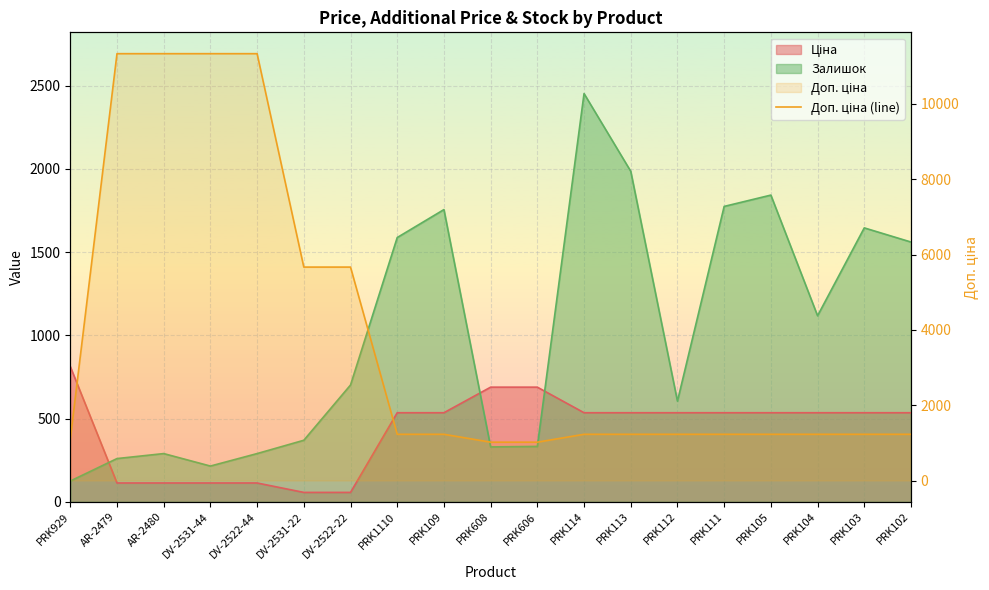

What position from the left is PRK109?

9